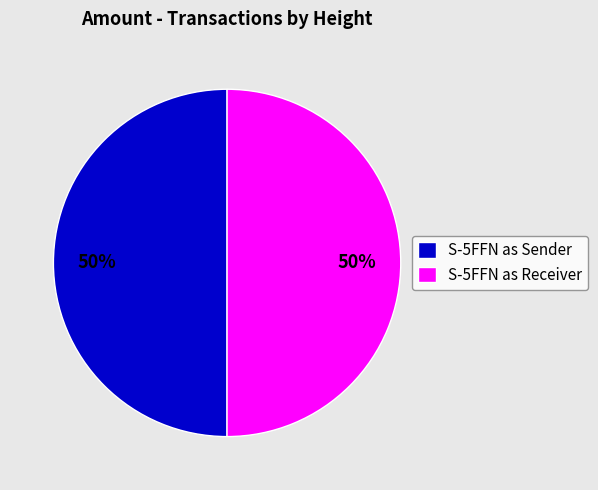

To the nearest percent, what percentage of the pie is S-5FFN as Sender?

50%